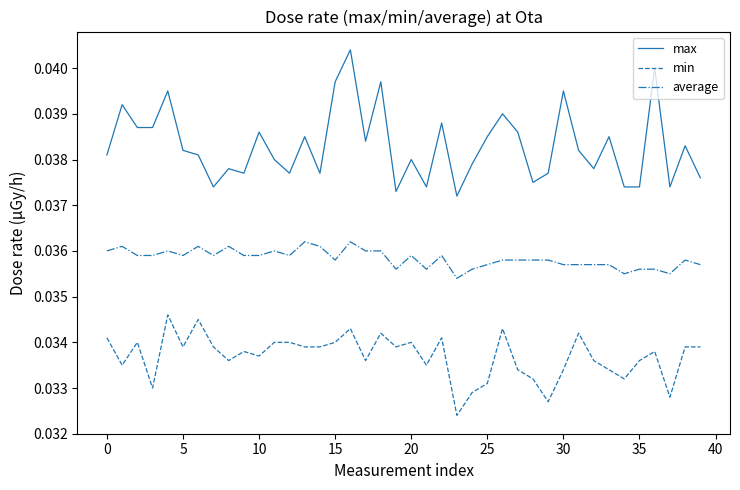

Does the chart have visible grid lines?

No